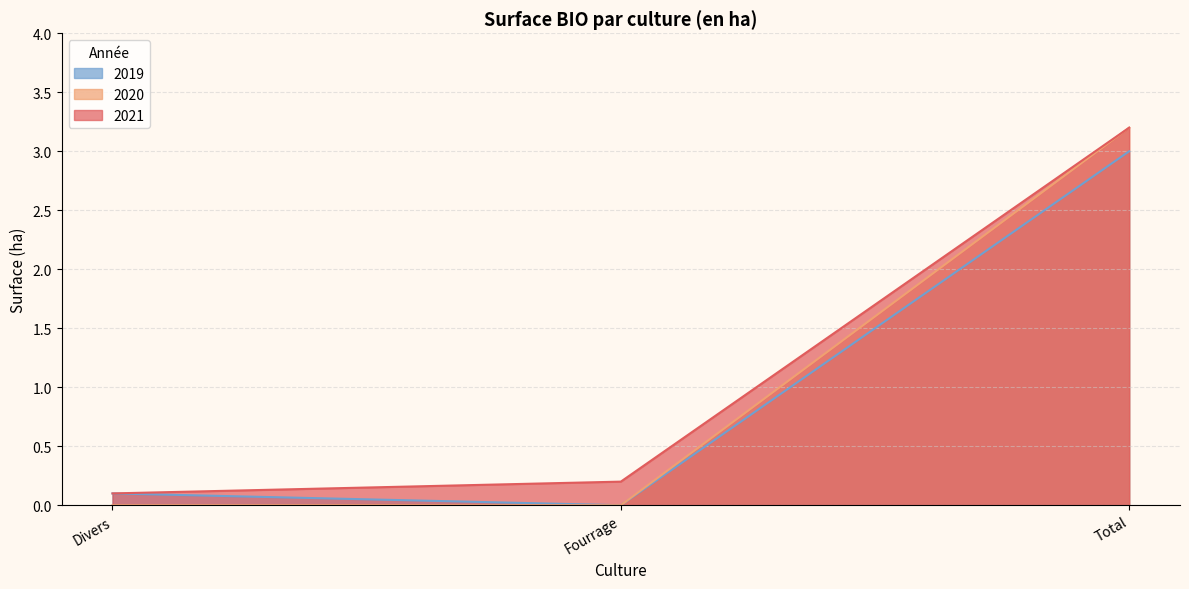

Reading left to right, extract all data points from this chart.

2019: Divers=0.1	Fourrage=0.0	Total=3.0
2020: Divers=0.0	Fourrage=0.0	Total=3.2
2021: Divers=0.1	Fourrage=0.2	Total=3.2